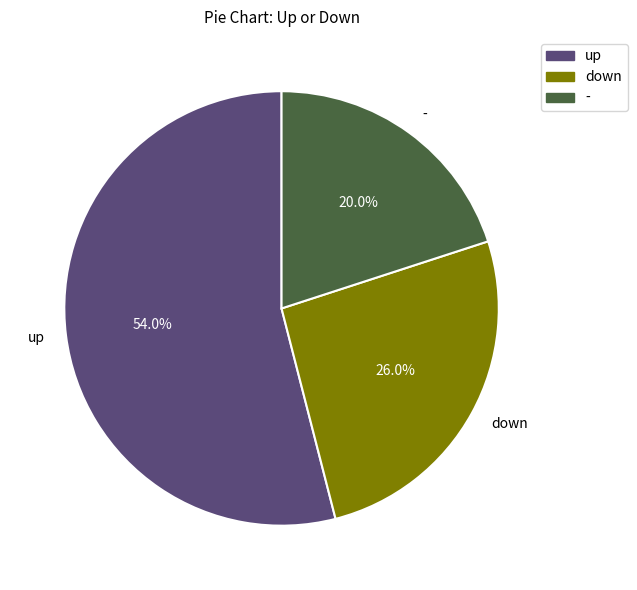

How many slices are in this pie chart?

3